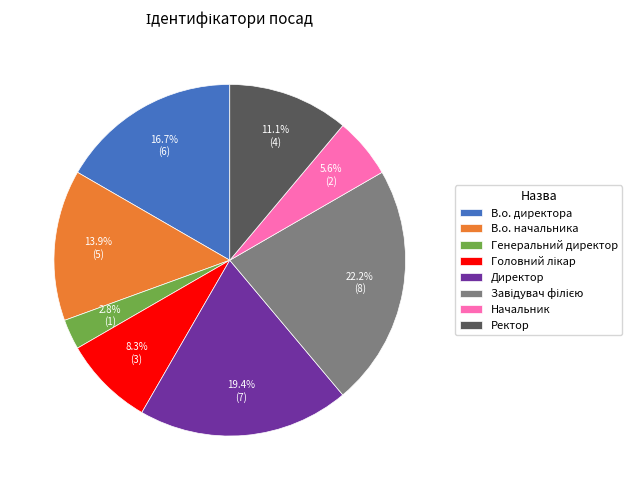

To the nearest percent, what is the difference between the В.о. начальника and В.о. директора slice percentages?

3%